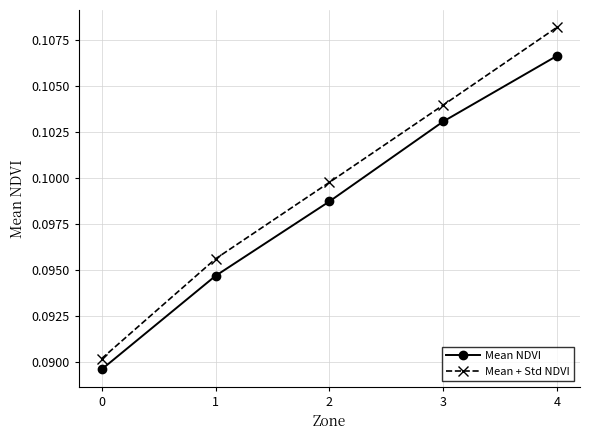

List the series in order of their overall mean, lowest first.

Mean NDVI, Mean + Std NDVI